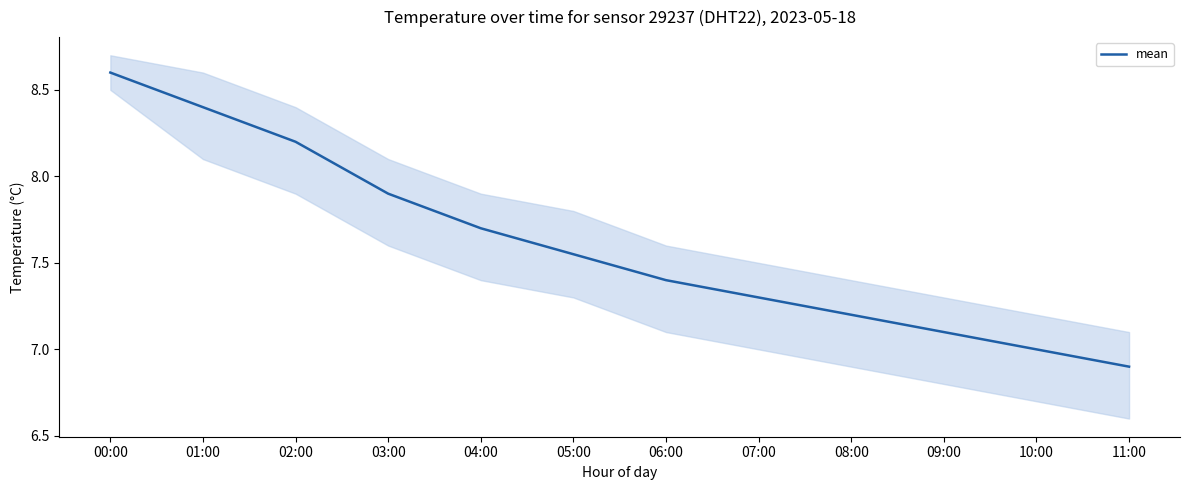

What is the average value?

7.6